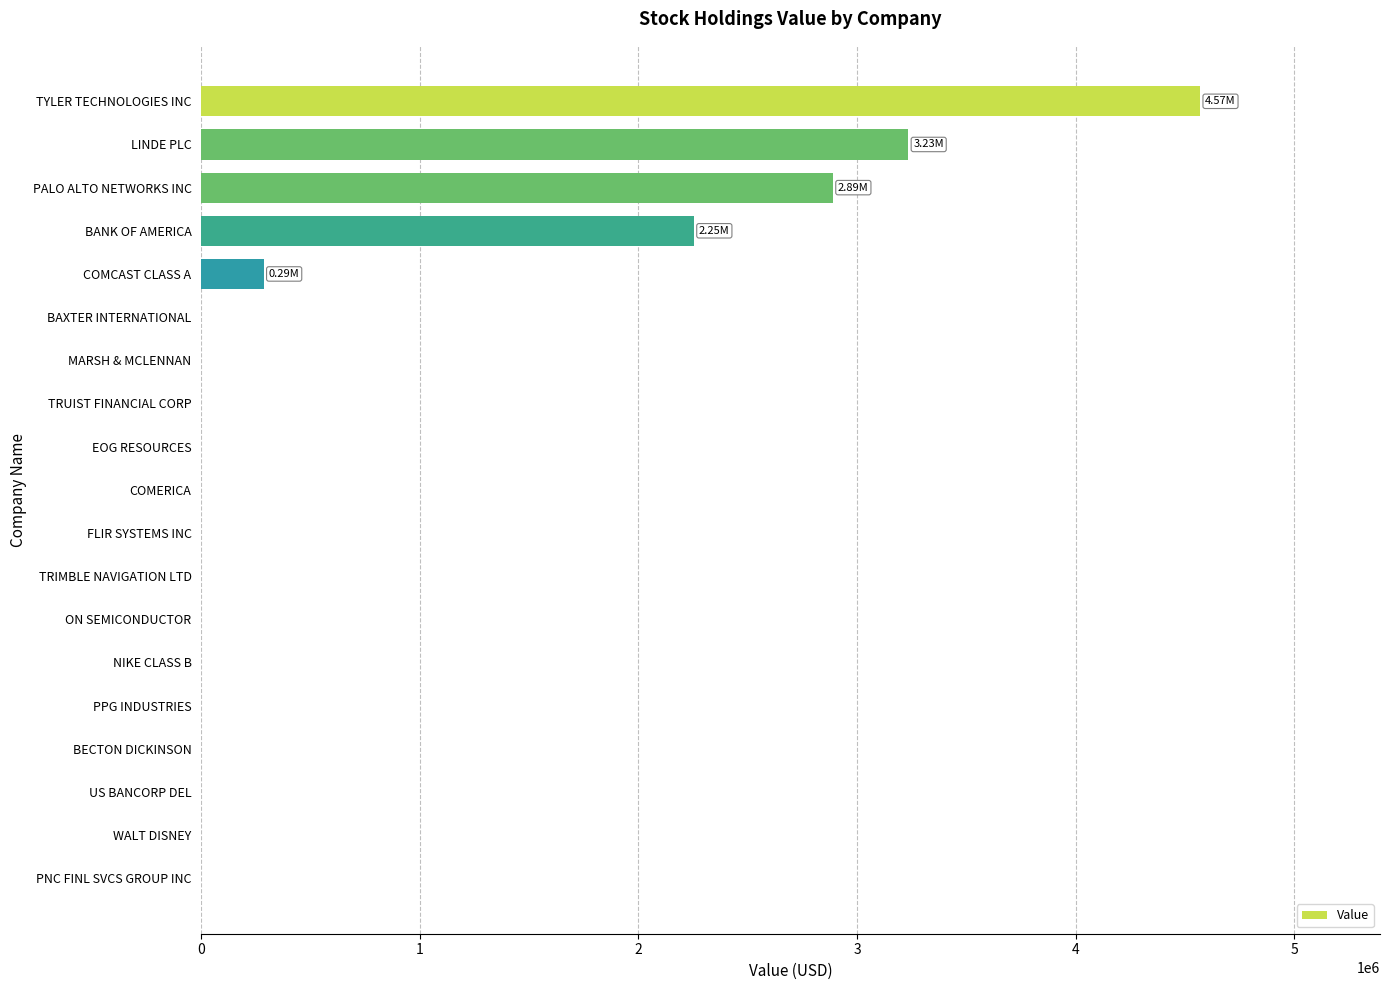

What is the change in value from PALO ALTO NETWORKS INC to NIKE CLASS B?

-2890000